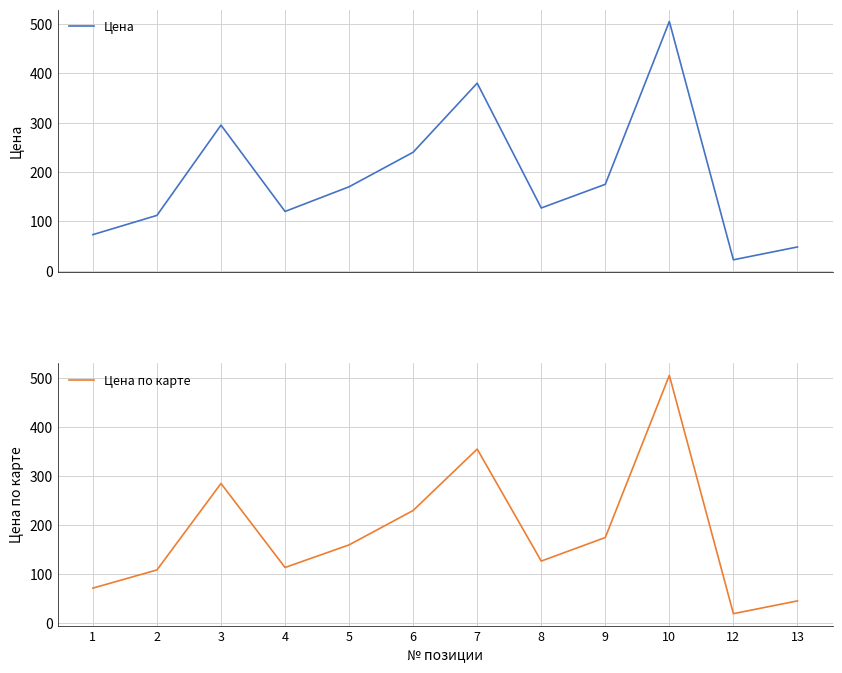

Reading right to left, transcribe all the data shown in this chart.

Цена: 48	22	505	175	127	380	240	170	120	295	112	73
Цена по карте: 46	20	505	175	127	355	230	160	114	285	109	72